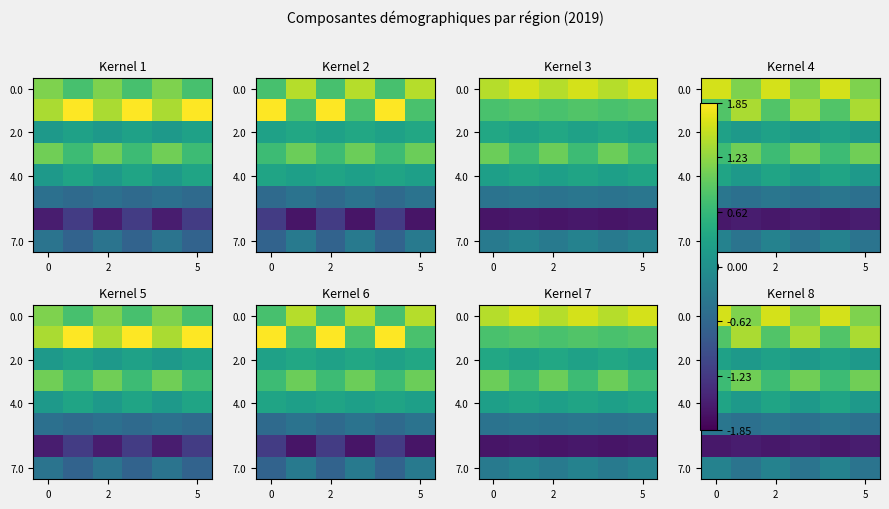

Count the number of categories in the chart.

6